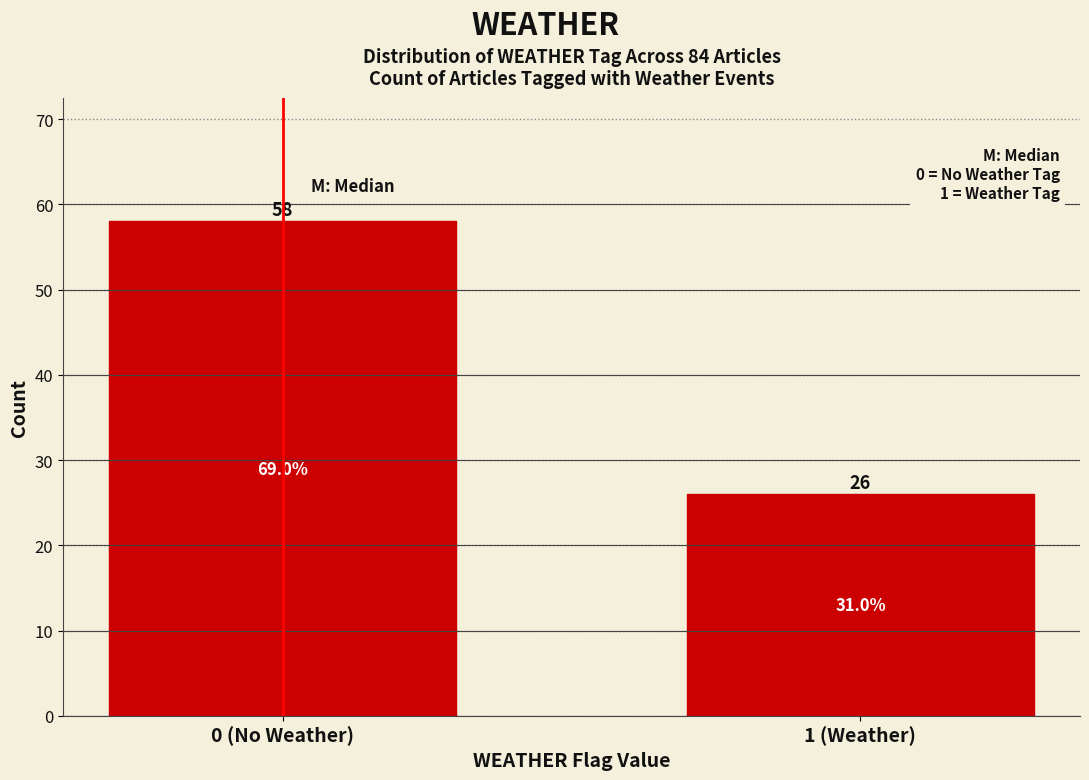

Reading right to left, extract all data points from this chart.

26	58